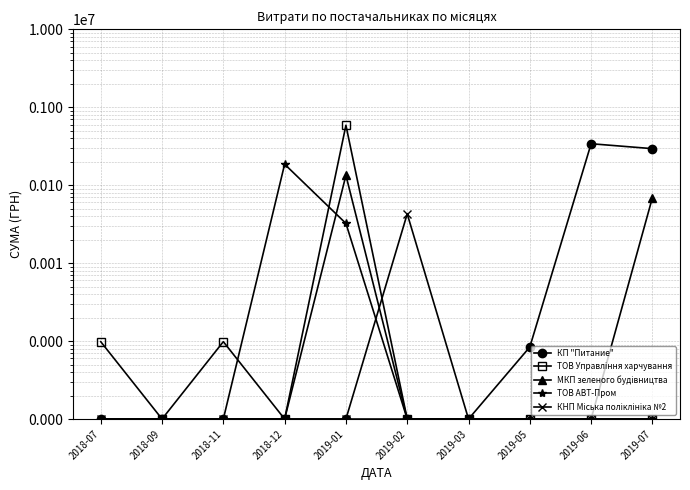

What is the sum of all КП "Питание" values?

636540.7